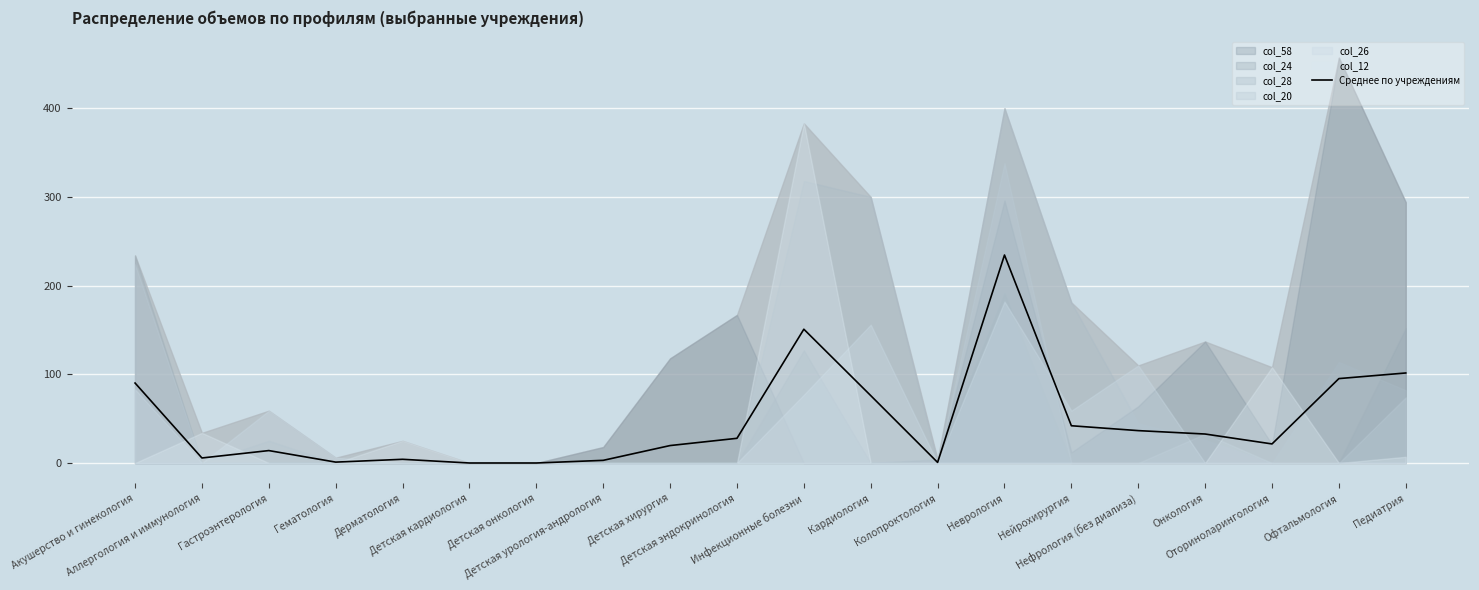

Is this an area chart (filled region under the line)?

No